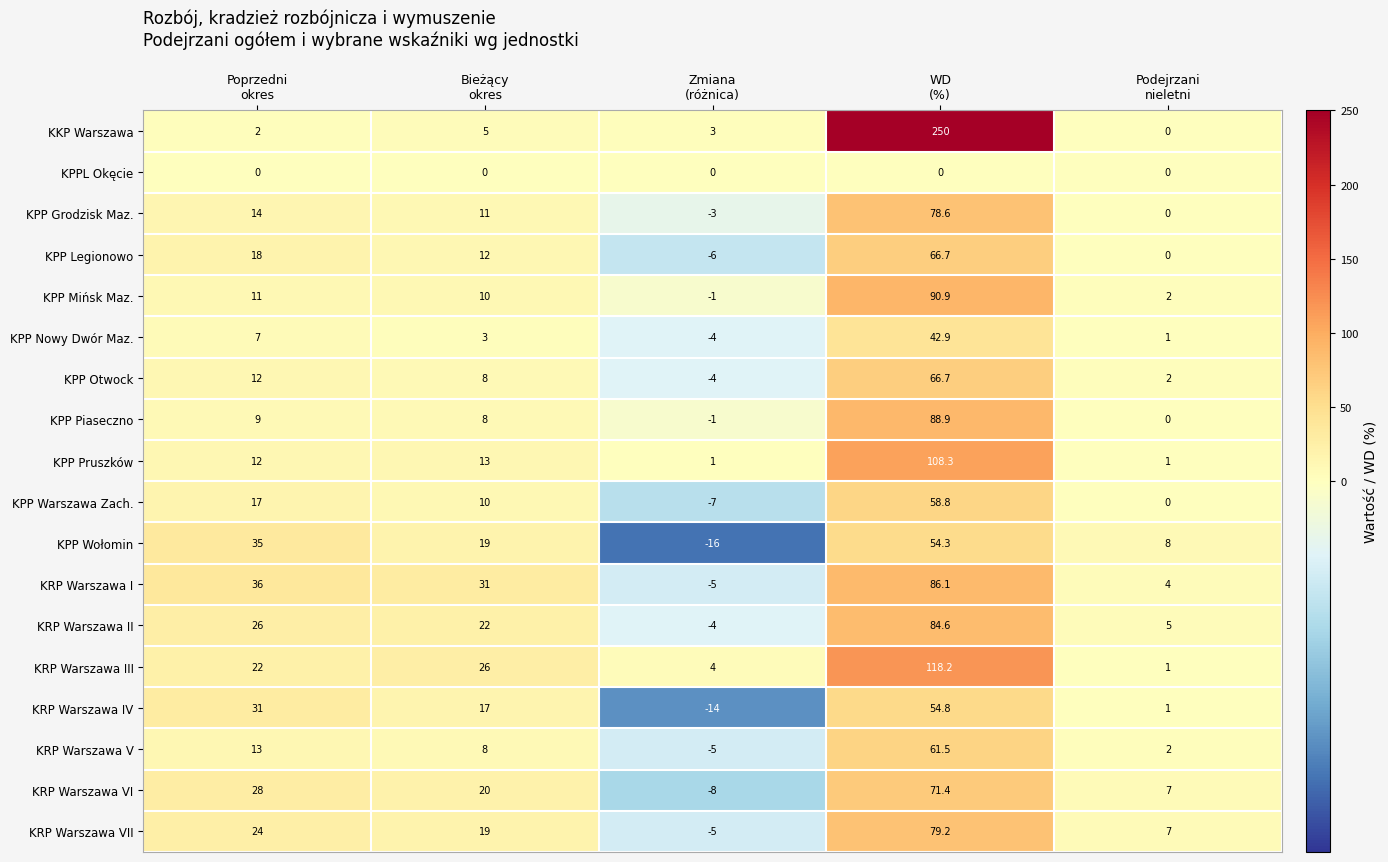

What is the maximum value shown in the chart?

250.0